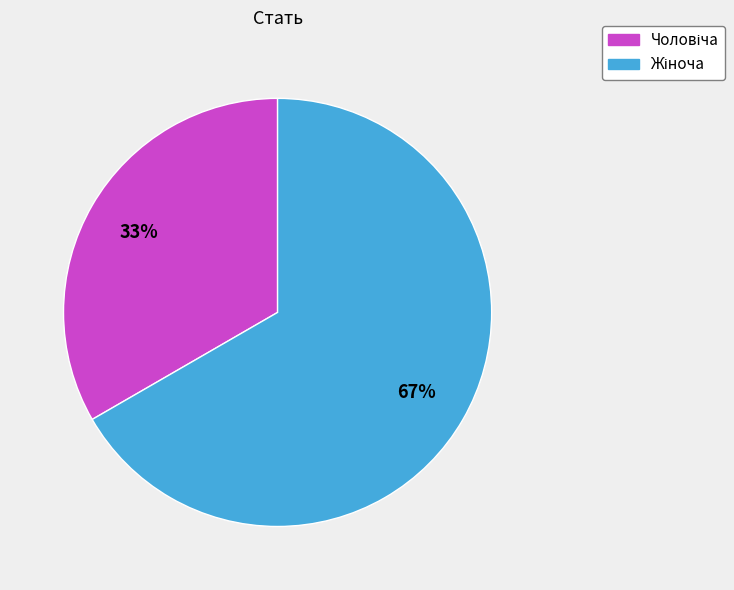

Is there any slice that represents more than half of the pie?

Yes